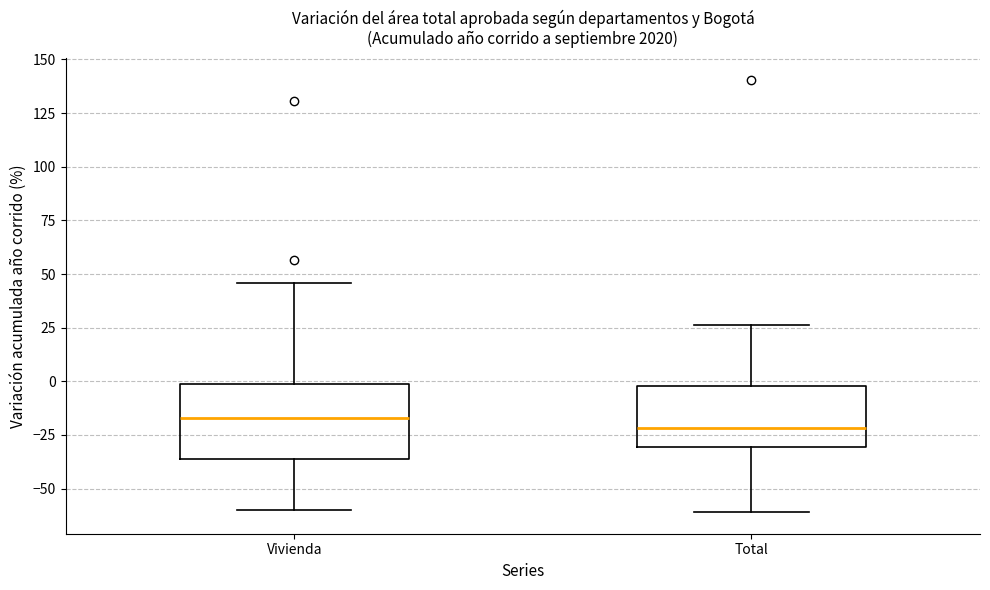

Reading left to right, read every box against the y-axis: the position of its median line, the range the box covers, and the ends of its whiskers. The values are not printed on the chart, so give them approximately, as read against the axis.

Vivienda: median -15, box -35 to 0, whiskers -60 to 45
Total: median -20, box -30 to 0, whiskers -60 to 25